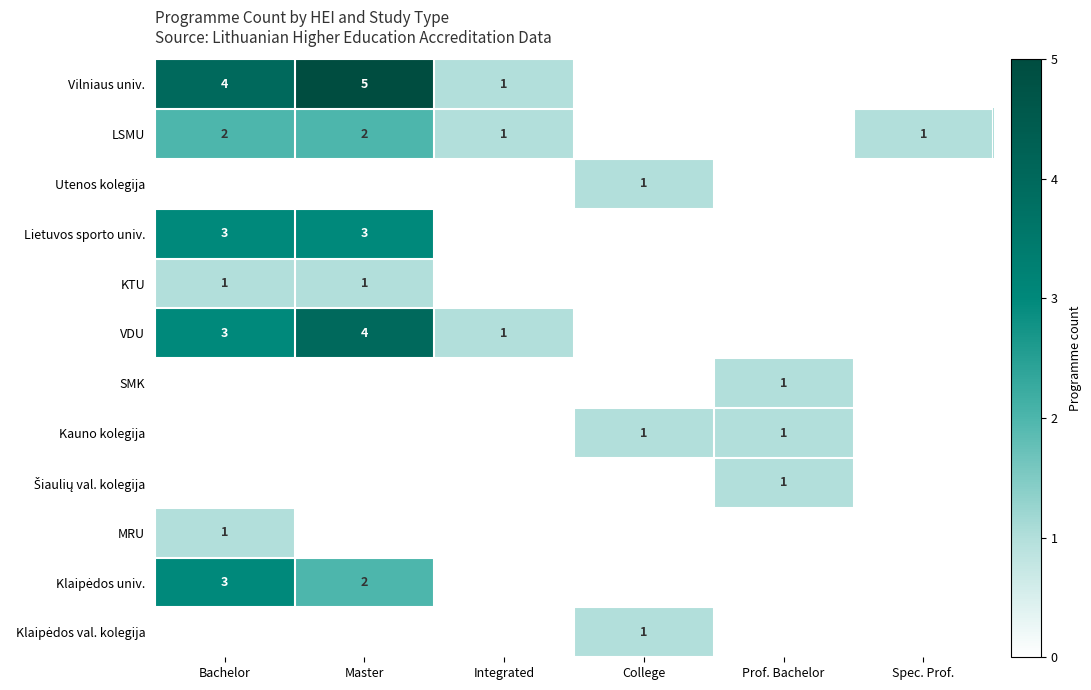

At how many categories does at least one series exceed 4?

1